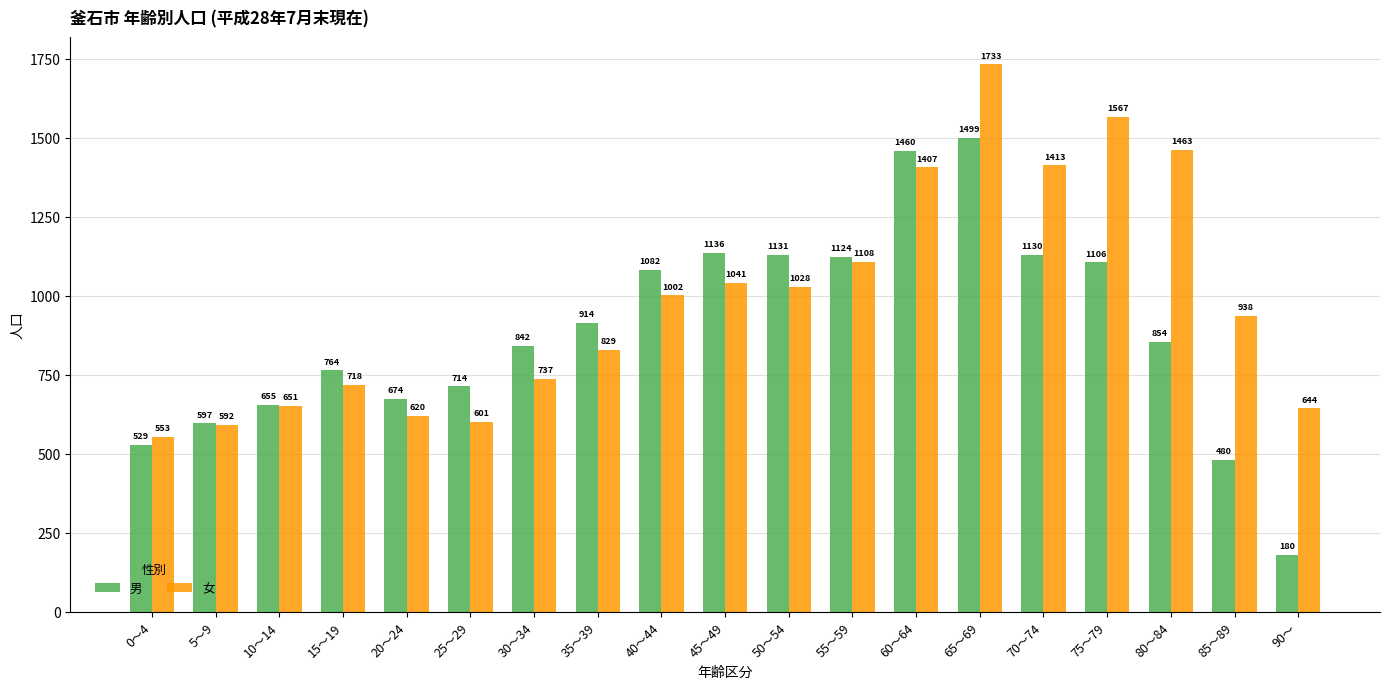

Read the 男 value at 85～89, to the nearest 50.

500